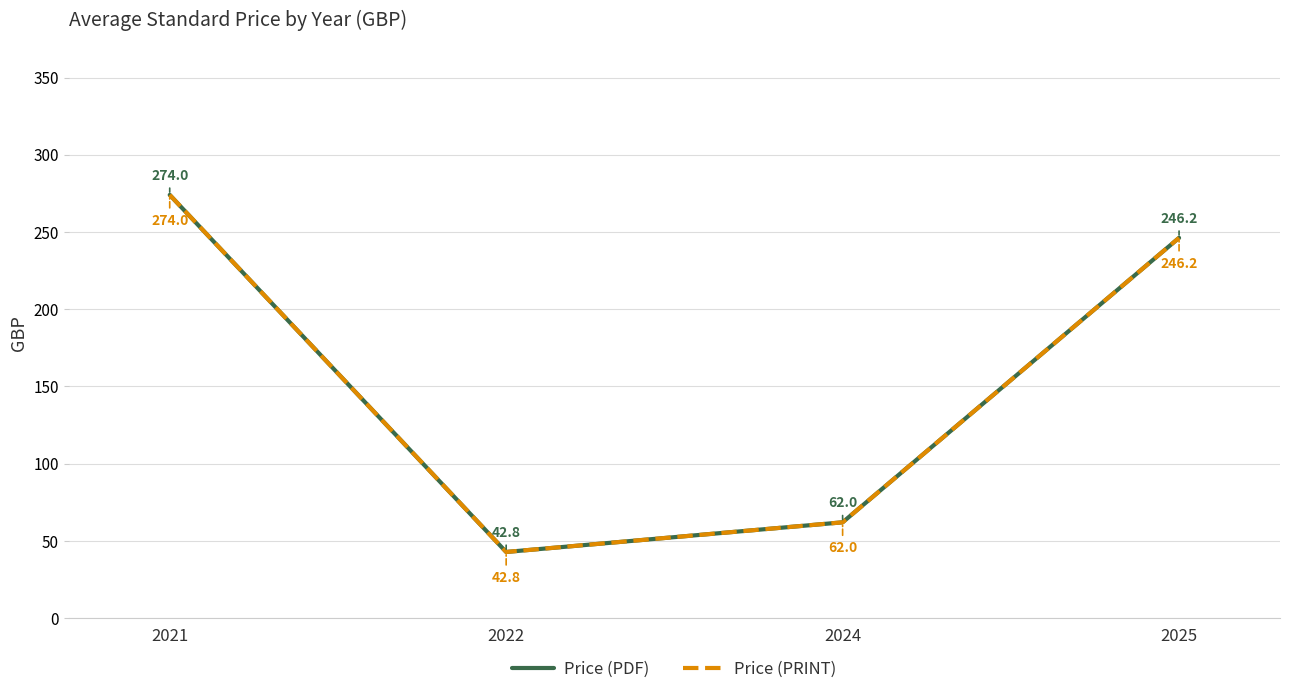

What is the value of the Price (PRINT) point at the 2nd from the left?

42.8